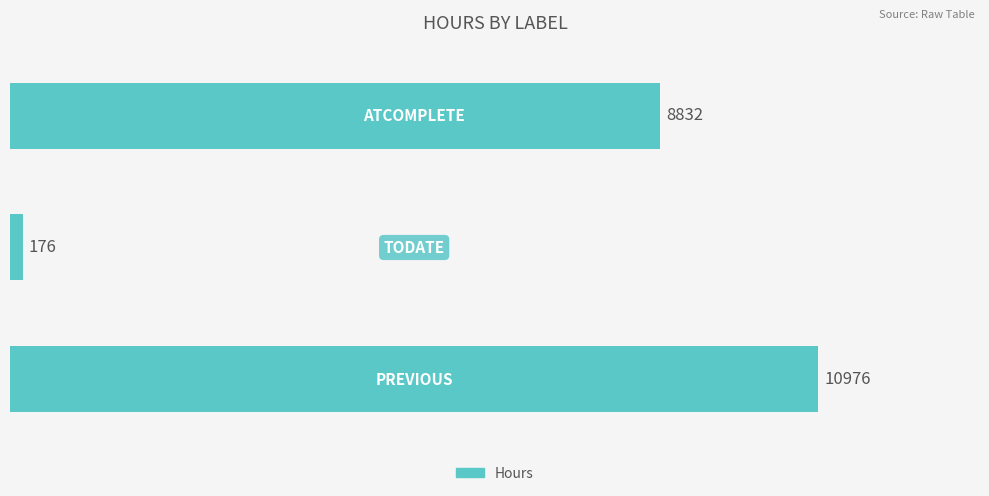

What is the difference between the maximum and minimum values?

10800